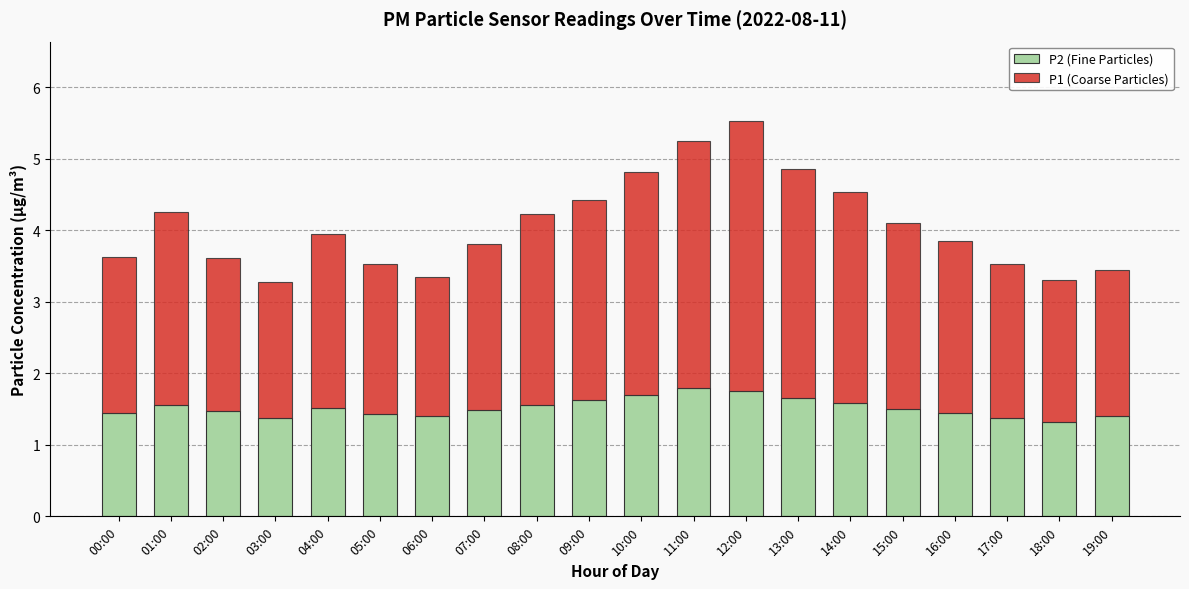

What is the sum of all P2 (Fine Particles) values?

30.4